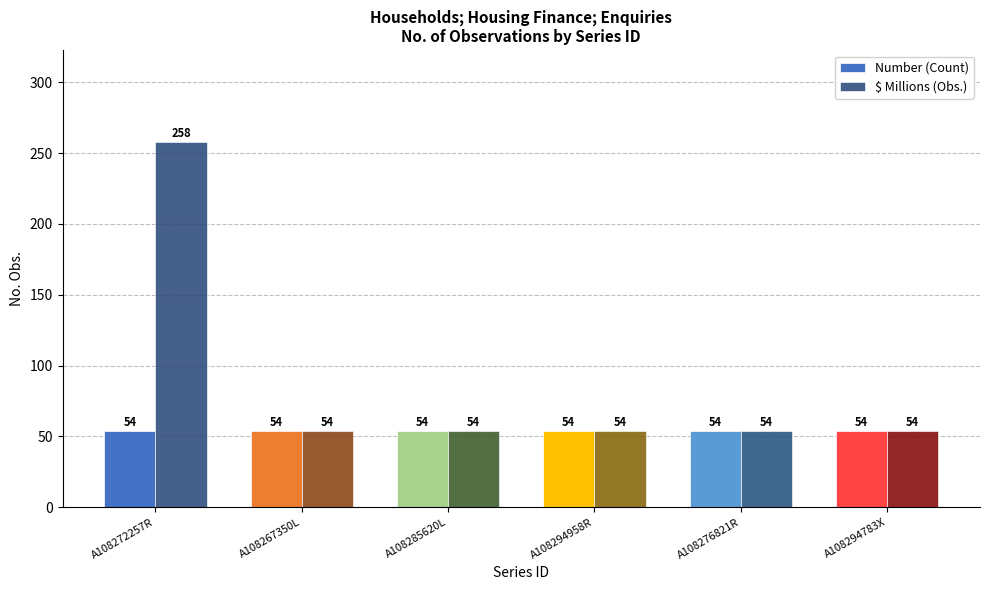

List the series in order of their overall mean, highest first.

$ Millions (Obs.), Number (Count)